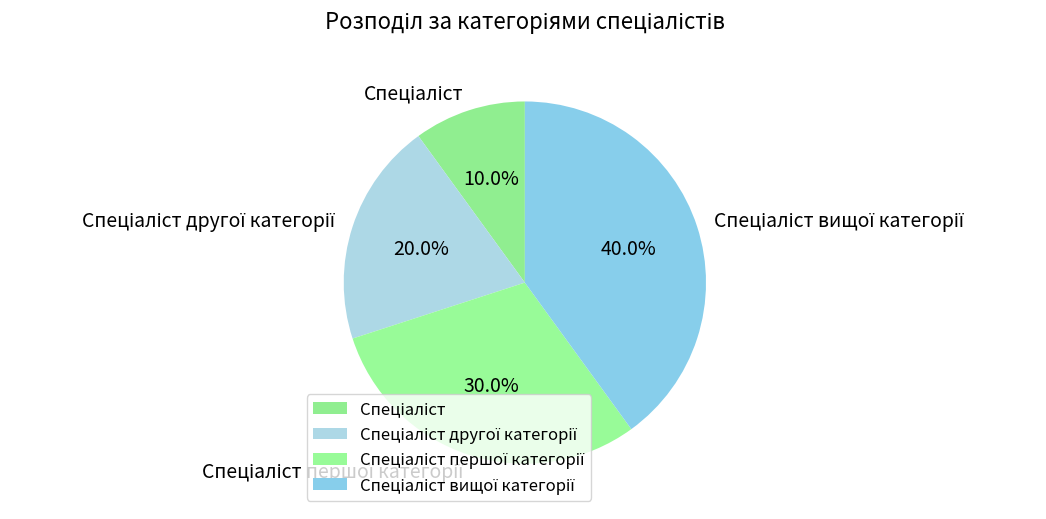

Is there a majority slice in this chart?

No